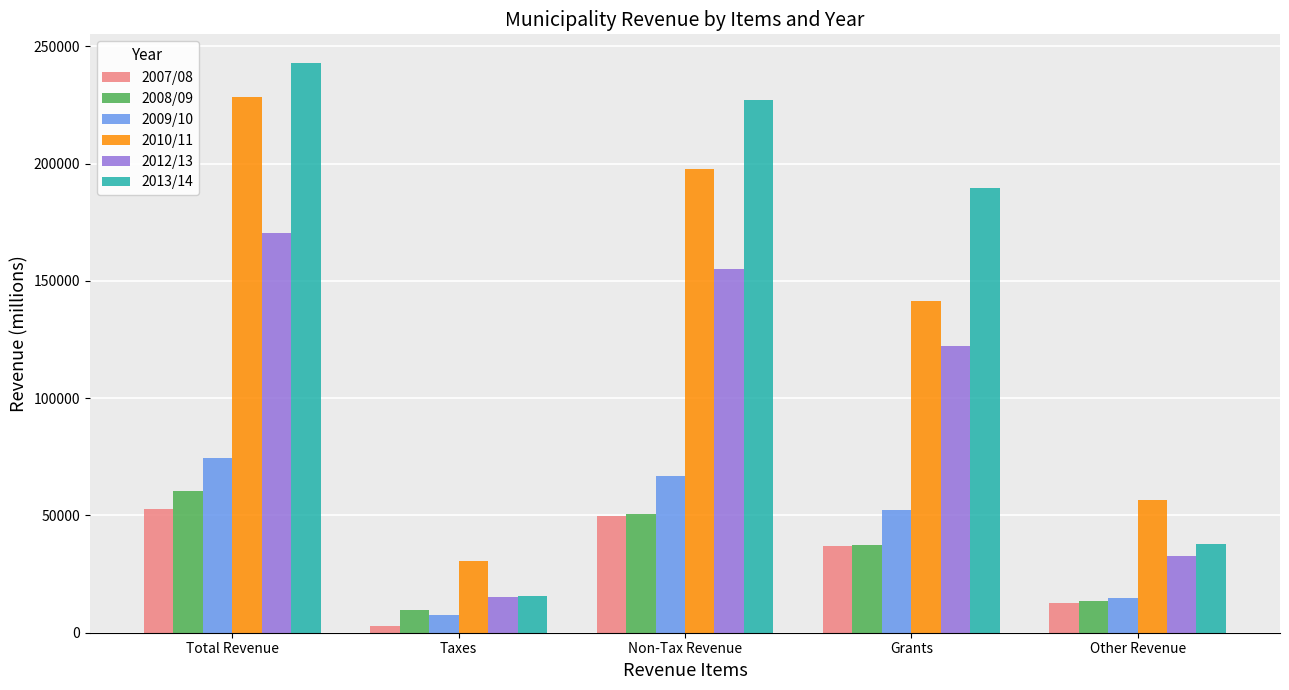

What value does the 2012/13 series have at Other Revenue?

32851.0